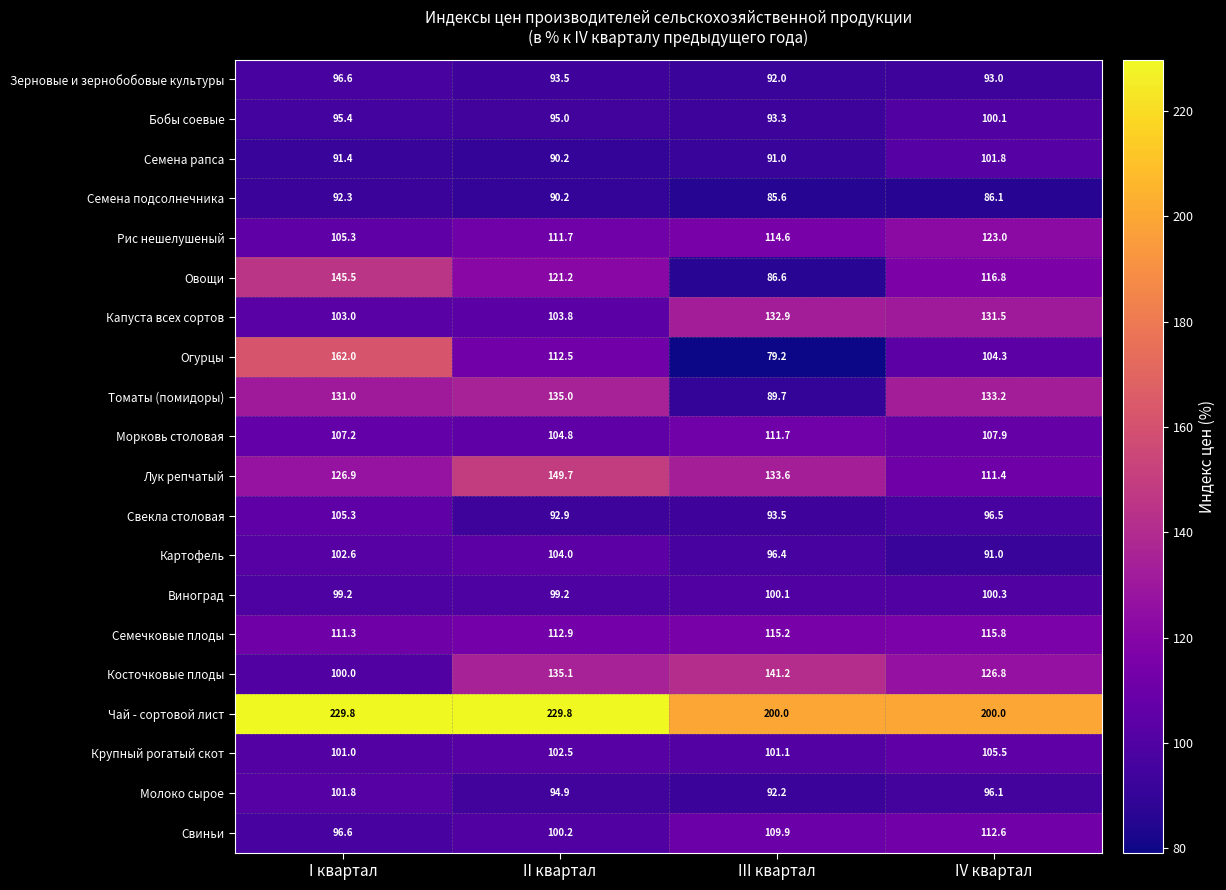

What is the highest value of the Косточковые плоды series?

141.2